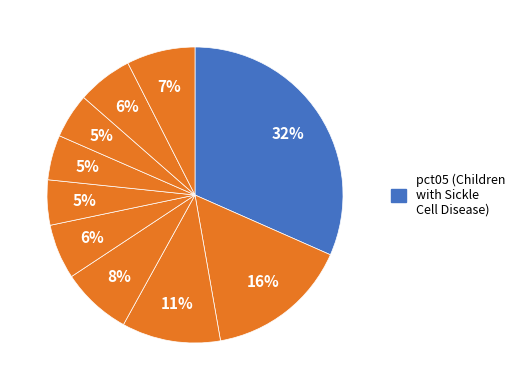

Which category has the biggest portion of the pie?

pct05